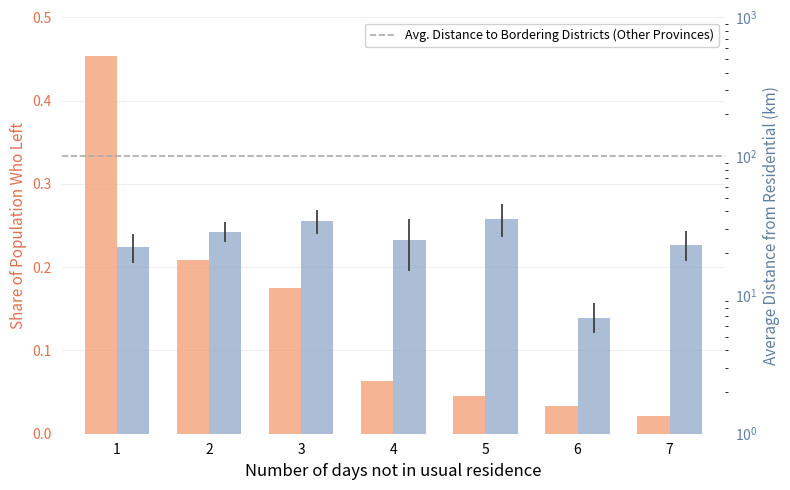

What is the difference between the highest and lowest values at 1?

21.5